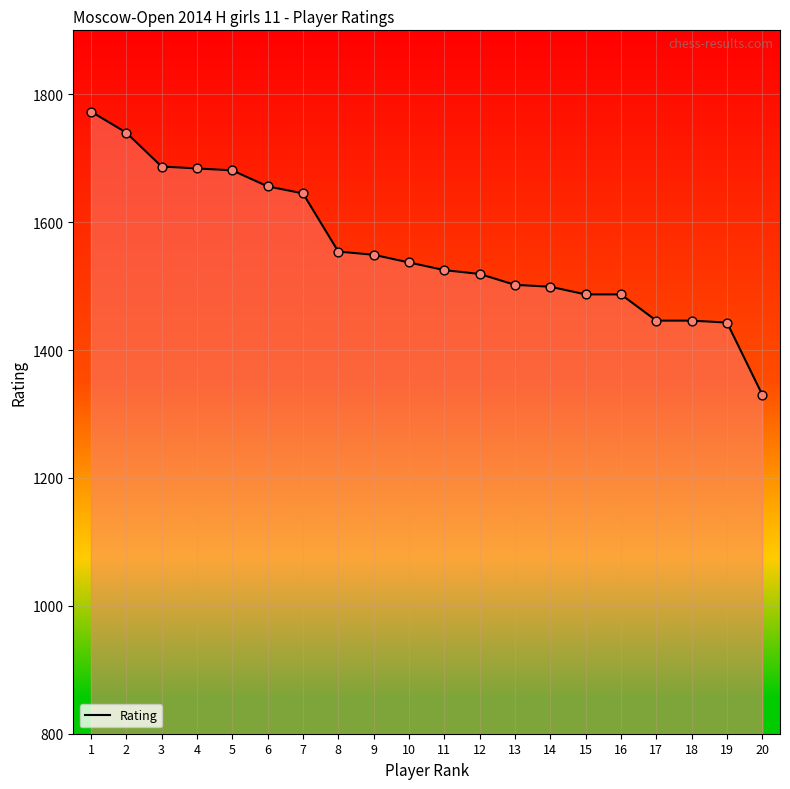

Which has a higher value, 4 or 13?

4